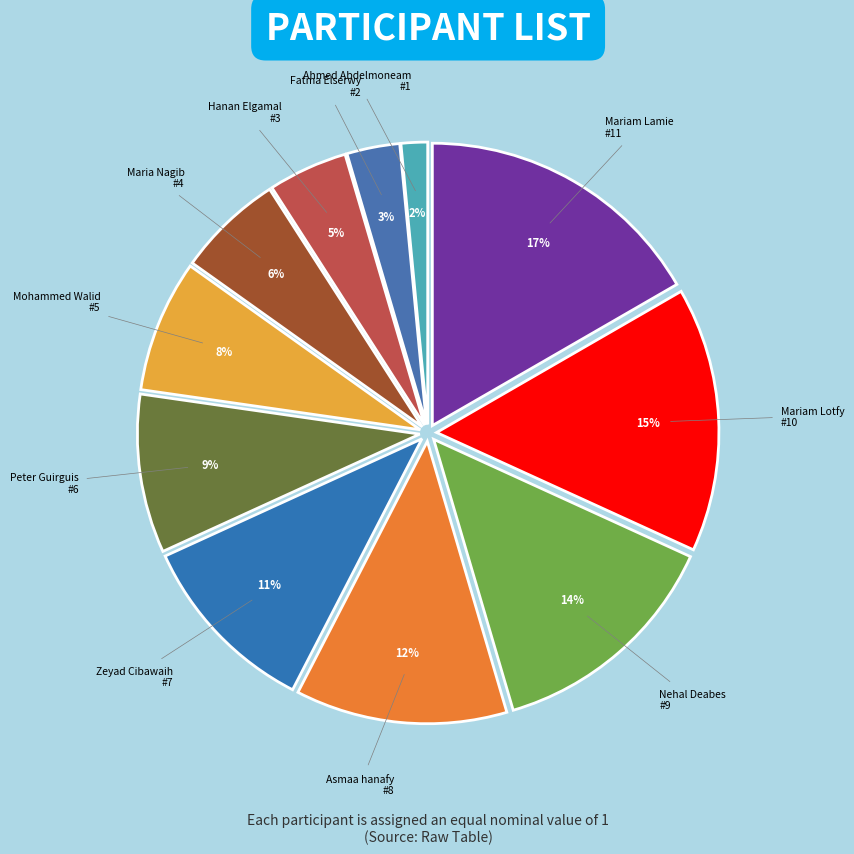

To the nearest percent, what percentage of the pie is Asmaa hanafy?

12%